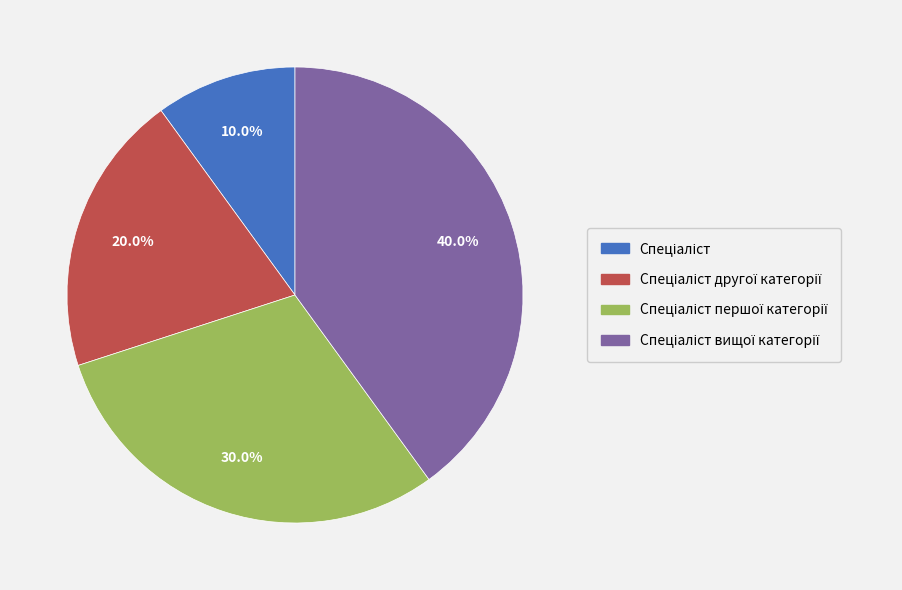

Is there a majority slice in this chart?

No